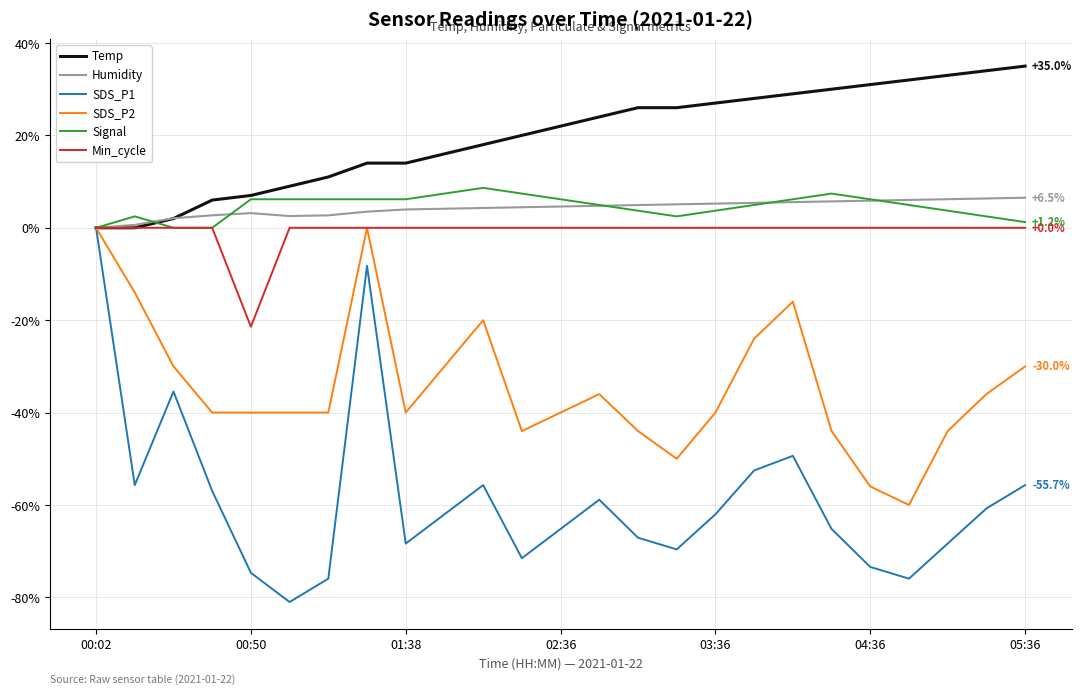

What is the greatest value displayed?

35.0